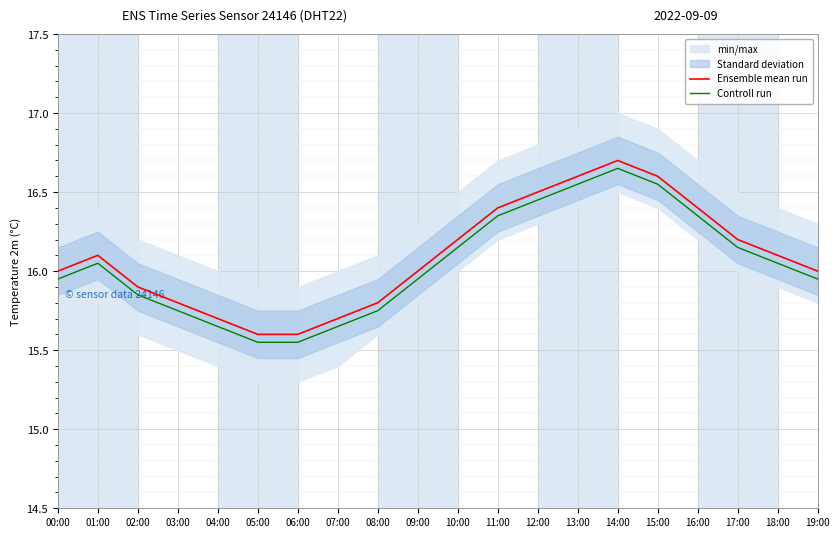

Is it true that Ensemble mean run equals 16.1 at 18:00?

True